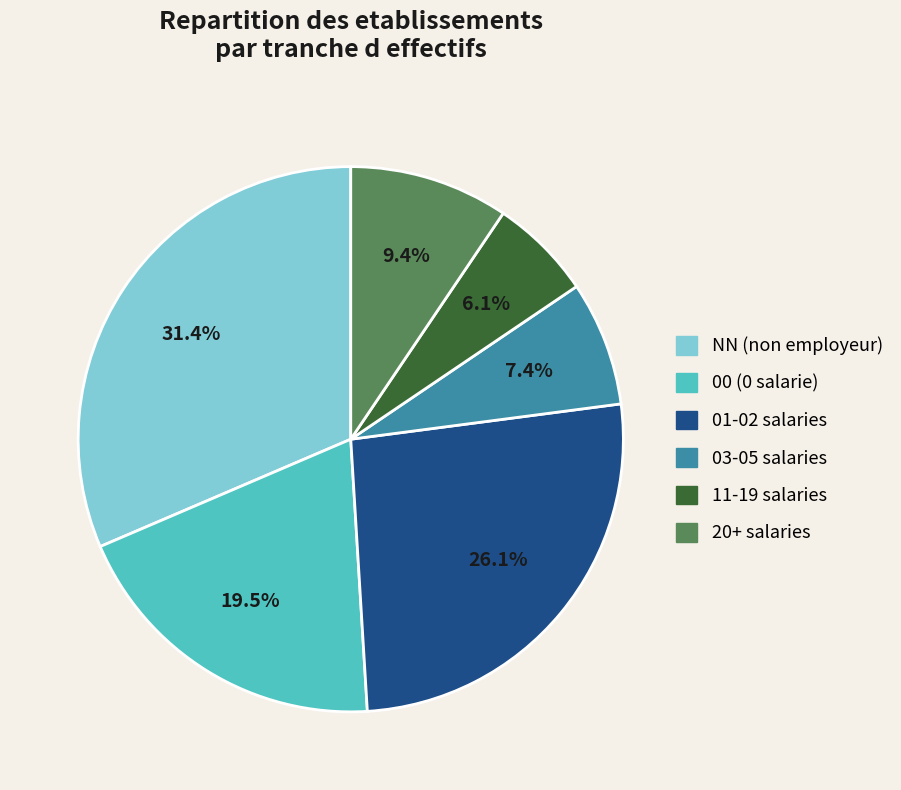

Does any single category account for the majority?

No